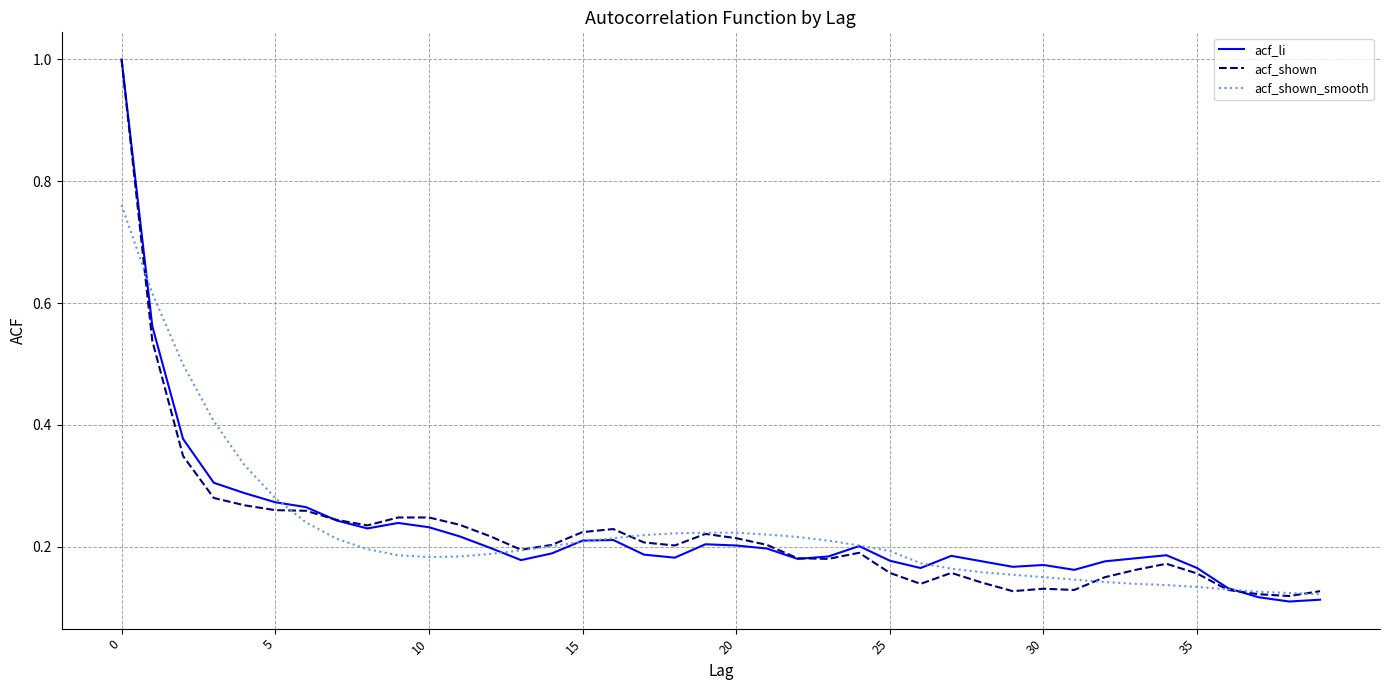

What is the maximum value for acf_shown?

1.0